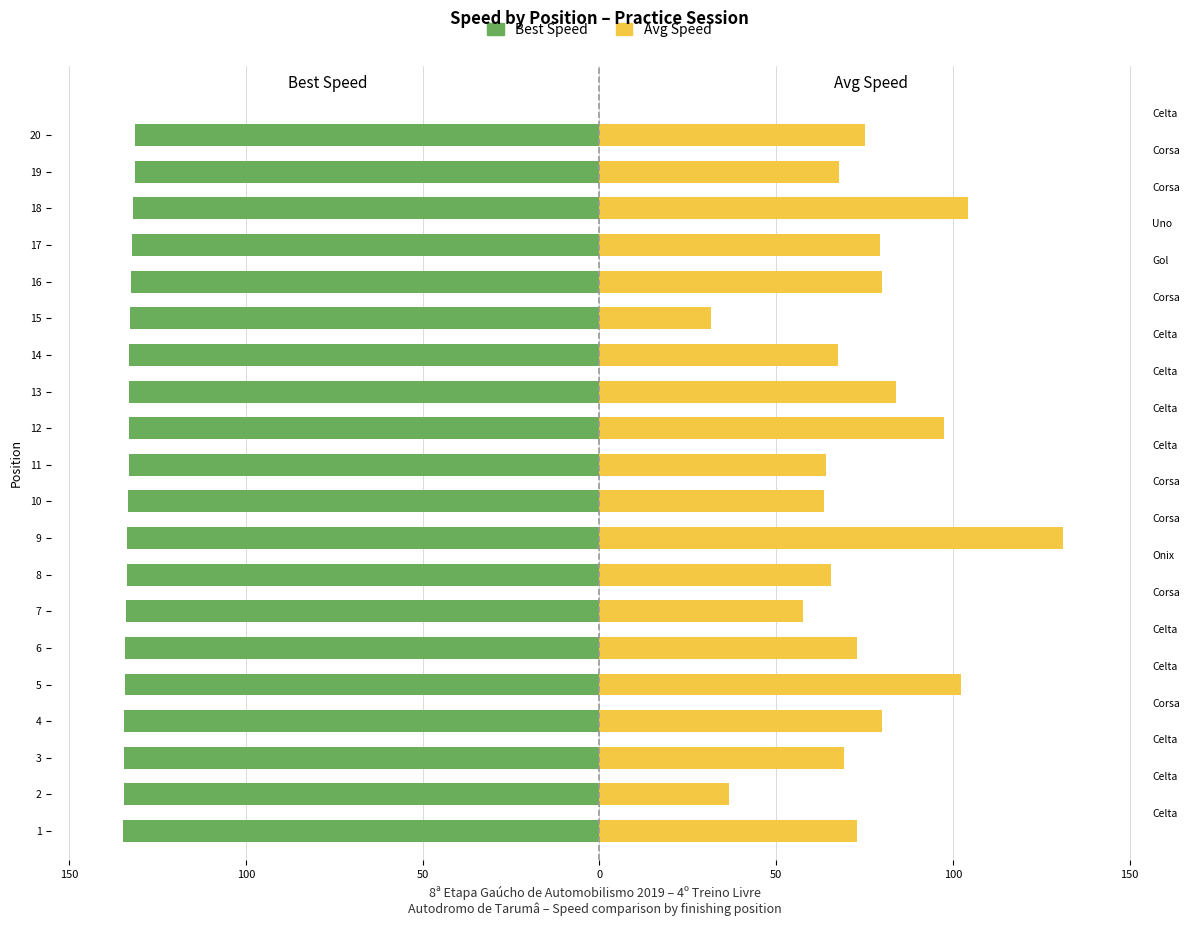

Is it true that Avg Speed equals 44.3 at 6?

False